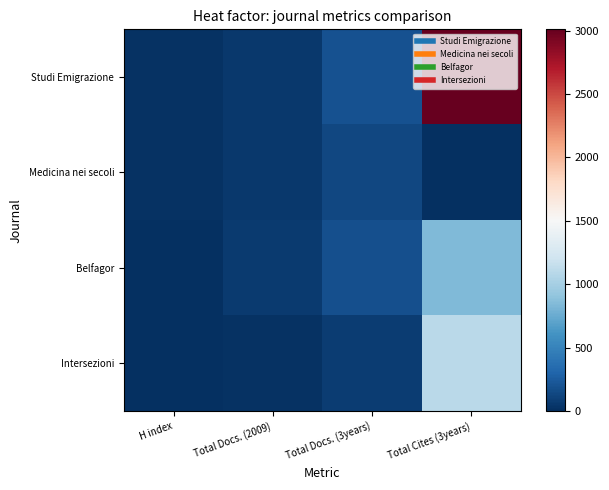

Reading left to right, what are all the values shown in this chart?

Studi Emigrazione: H index=12	Total Docs. (2009)=56	Total Docs. (3years)=191	Total Cites (3years)=3011
Medicina nei secoli: H index=13	Total Docs. (2009)=49	Total Docs. (3years)=136	Total Cites (3years)=0
Belfagor: H index=3	Total Docs. (2009)=59	Total Docs. (3years)=177	Total Cites (3years)=844
Intersezioni: H index=4	Total Docs. (2009)=23	Total Docs. (3years)=74	Total Cites (3years)=1099